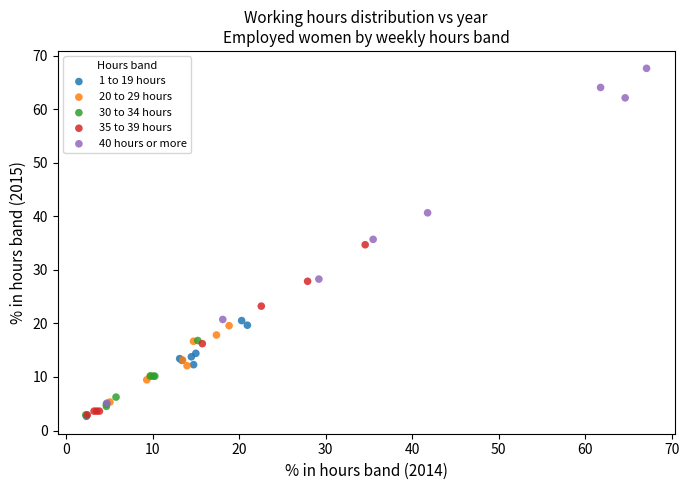

Which series reaches the maximum Y coordinate?

40 hours or more